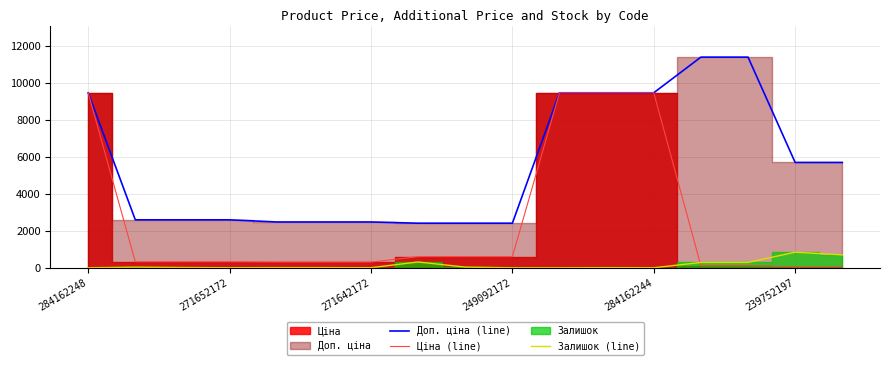

True or false: Доп. ціна (line) and Ціна (line) intersect in this chart.

False